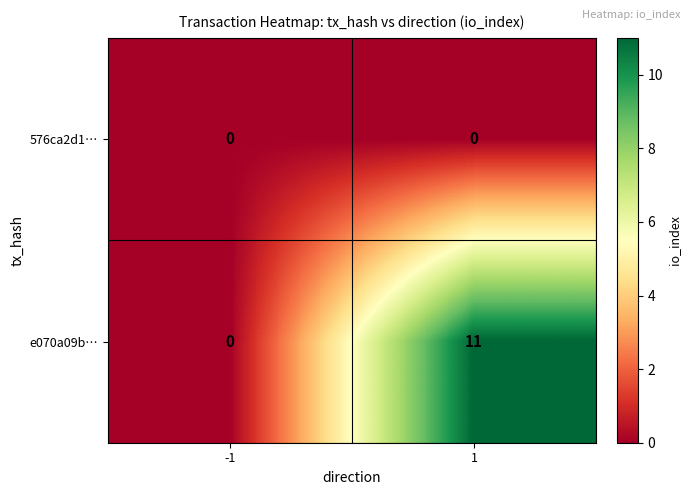

What is the difference between the maximum and minimum values in the e070a09b… series?

11